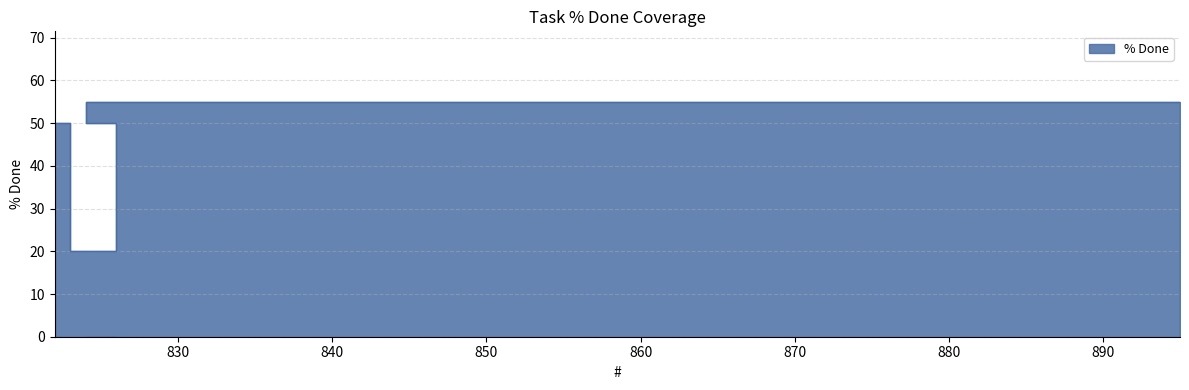

Does the chart display data point markers on the line(s)?

No